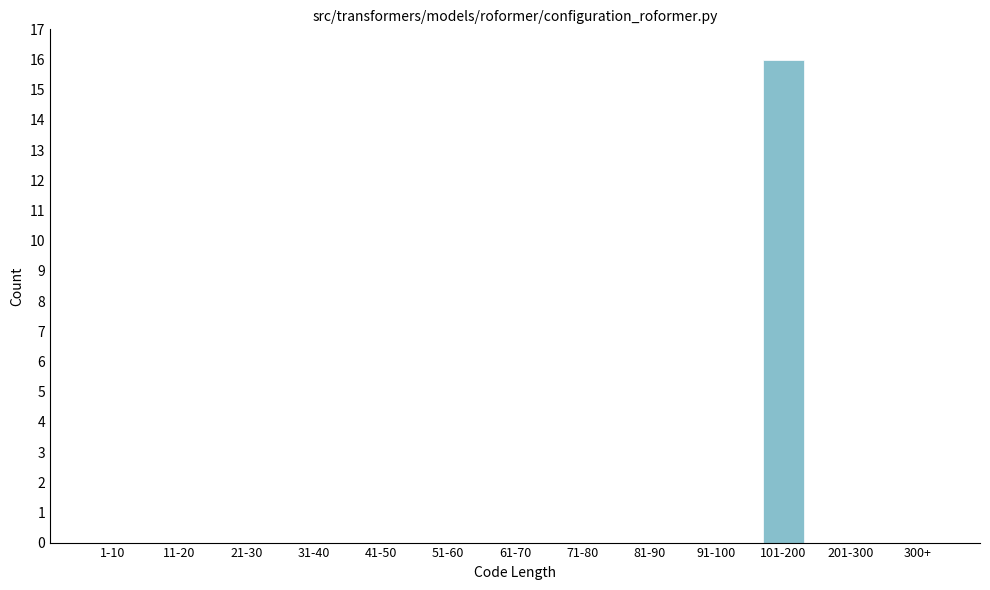

Reading right to left, list all the values displayed in this chart.

300+=0	201-300=0	101-200=16	91-100=0	81-90=0	71-80=0	61-70=0	51-60=0	41-50=0	31-40=0	21-30=0	11-20=0	1-10=0